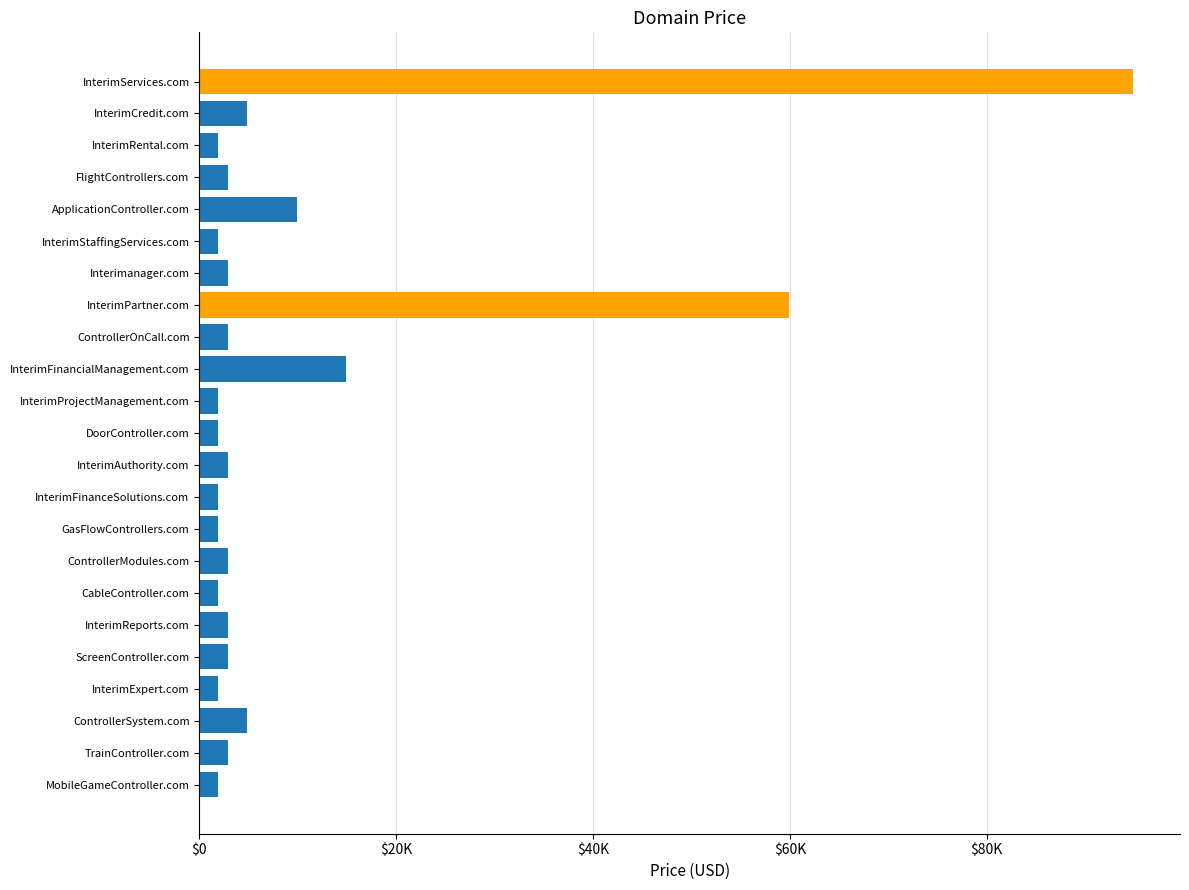

Are the bars horizontal?

Yes